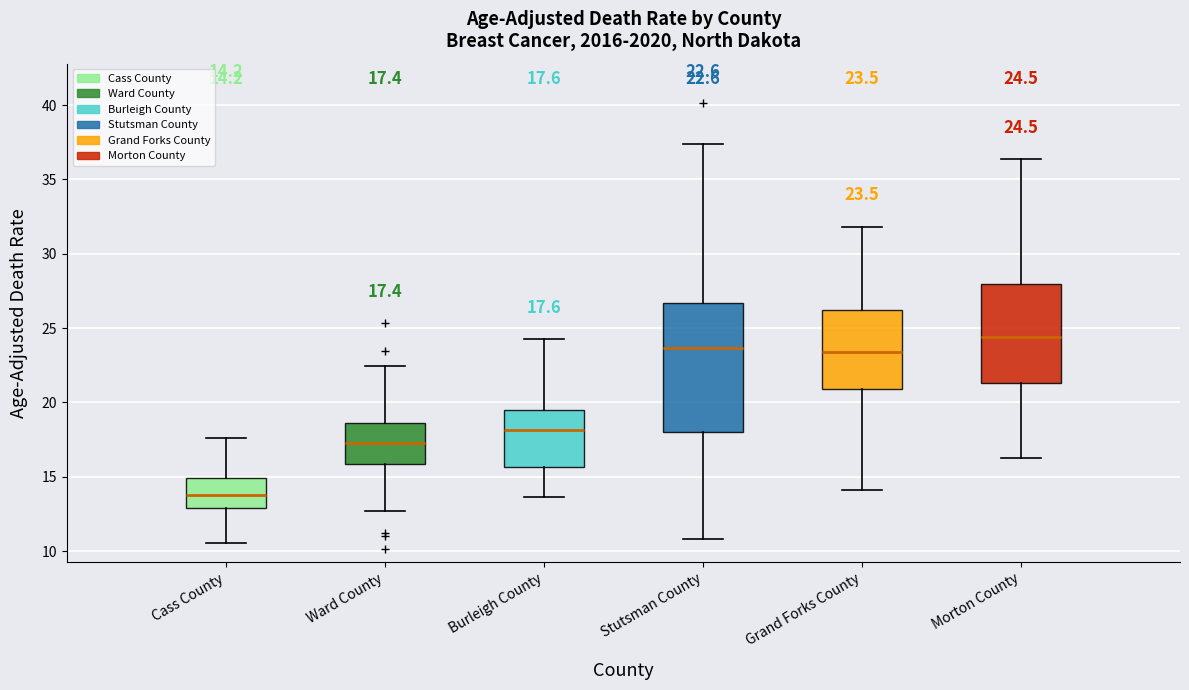

Which box is the tallest, from its lower edge to its upper edge?

Stutsman County